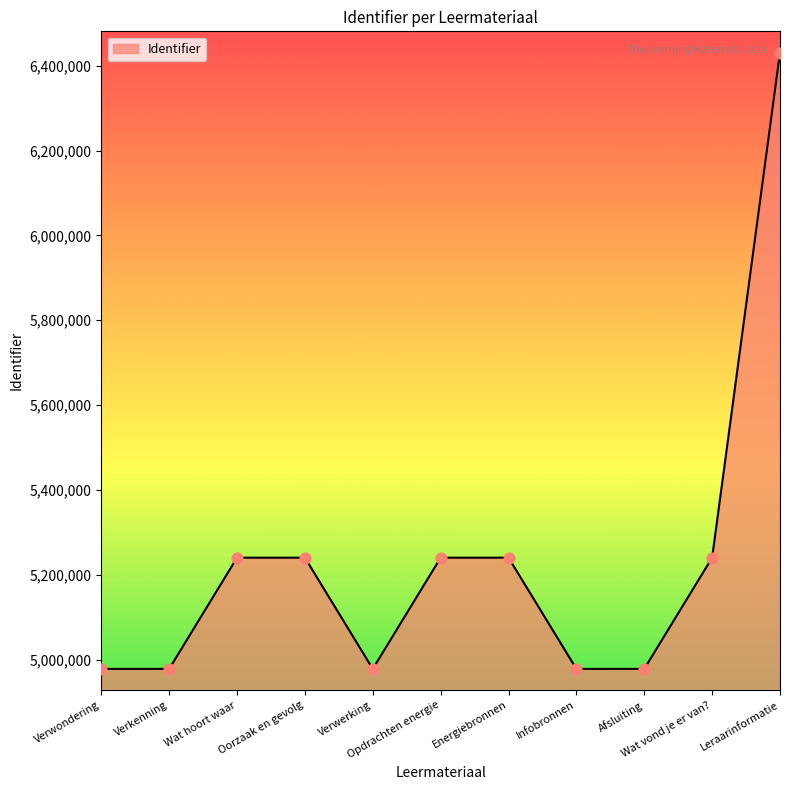

What is the ratio of the value at Wat hoort waar to the value at Verkenning?

1.1